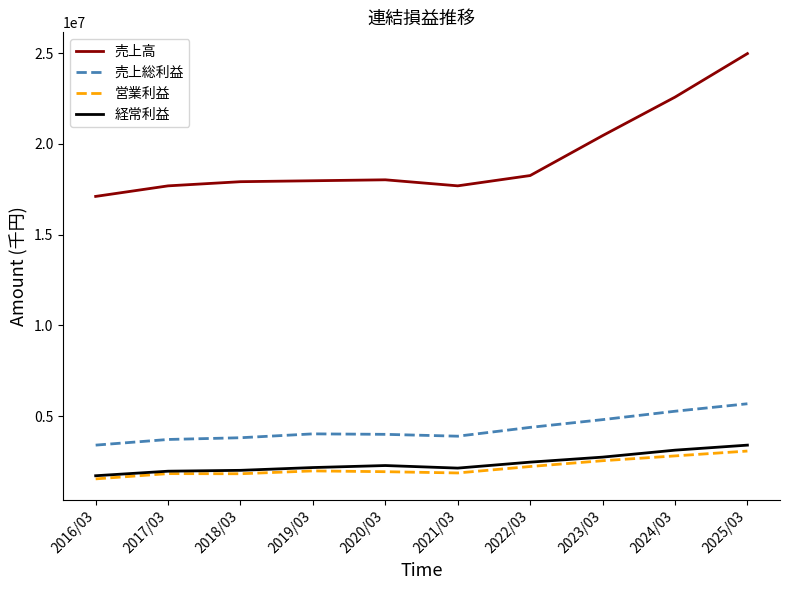

What is the difference between the highest and lowest values at 2019/03?

15981623